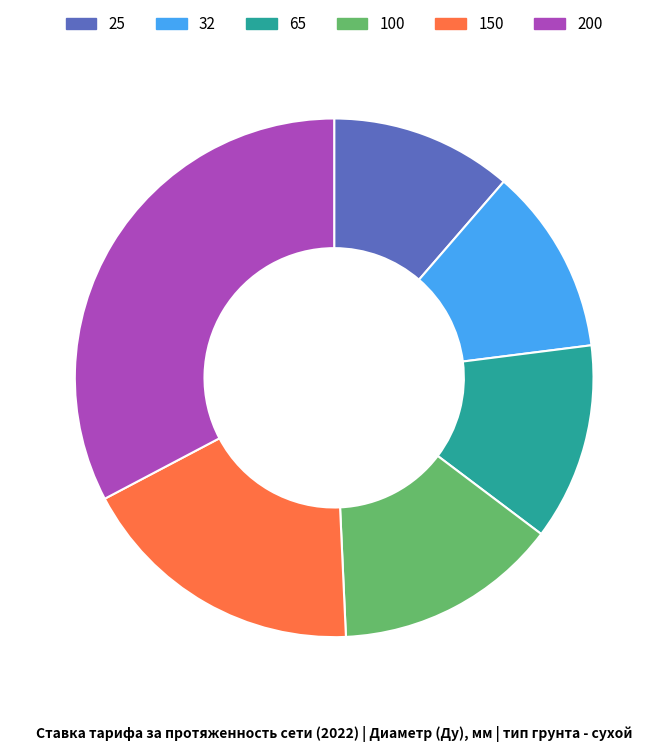

Which slice is the largest?

200